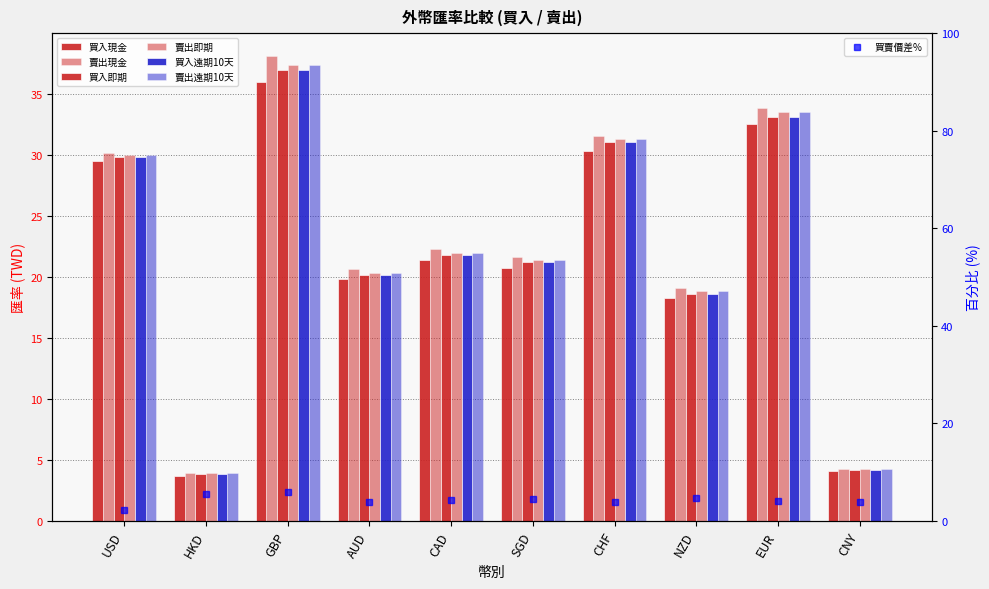

What is the sum of all 買入現金 values?

216.4